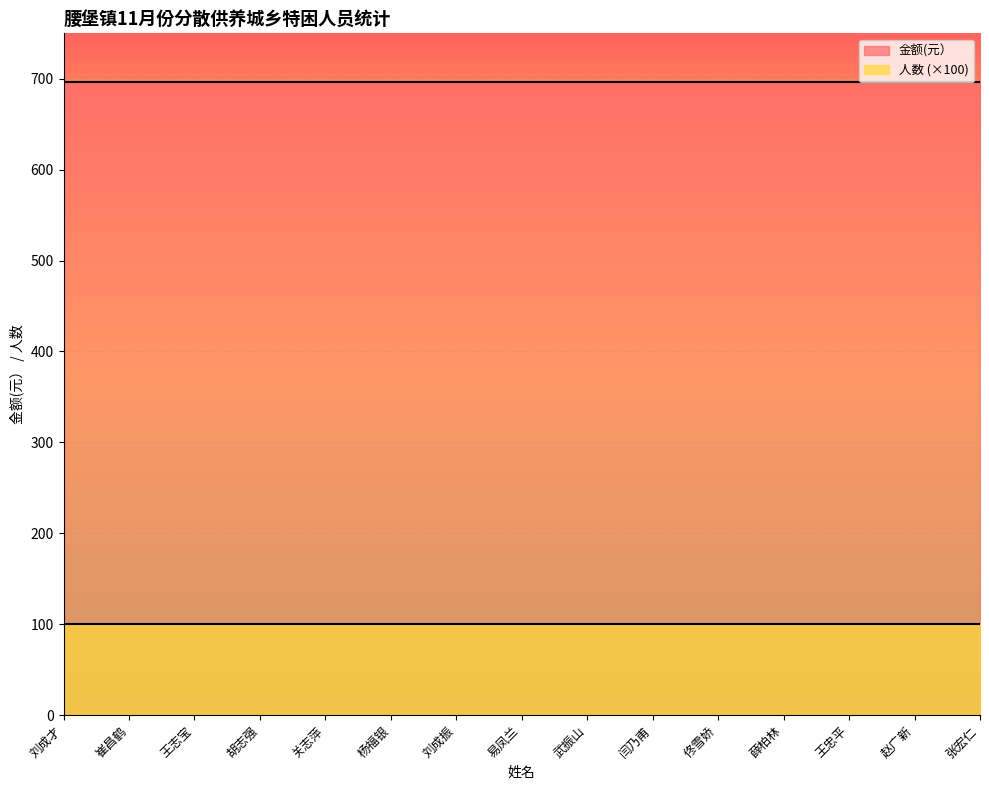

List the series in order of their peak value, highest first.

金额(元）, 人数 (×100)